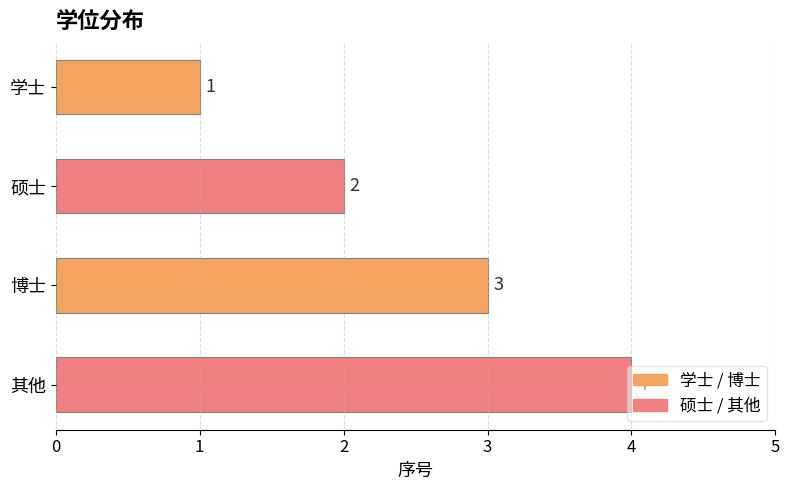

How many distinct data groups are displayed?

1